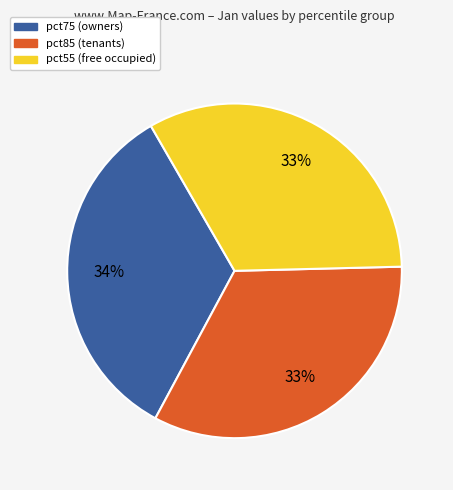

Is there any slice that represents more than half of the pie?

No